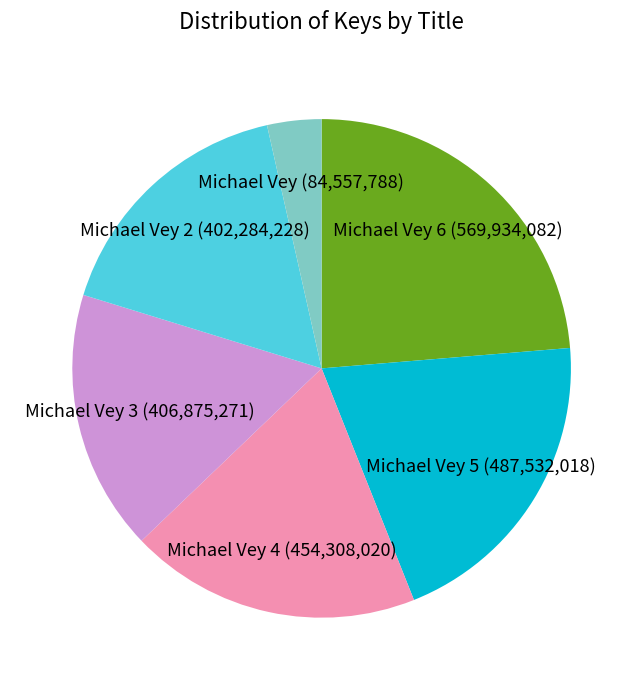

Do Michael Vey 3 and Michael Vey 6 together represent more than half of the pie?

No